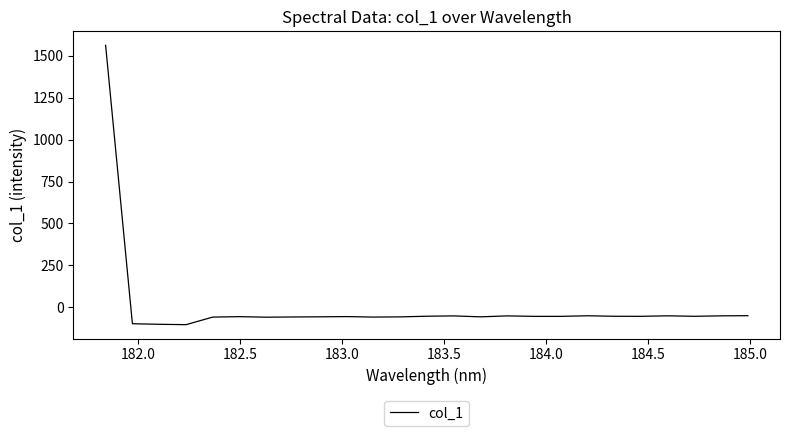

What is the difference between the maximum and minimum values?

1667.5